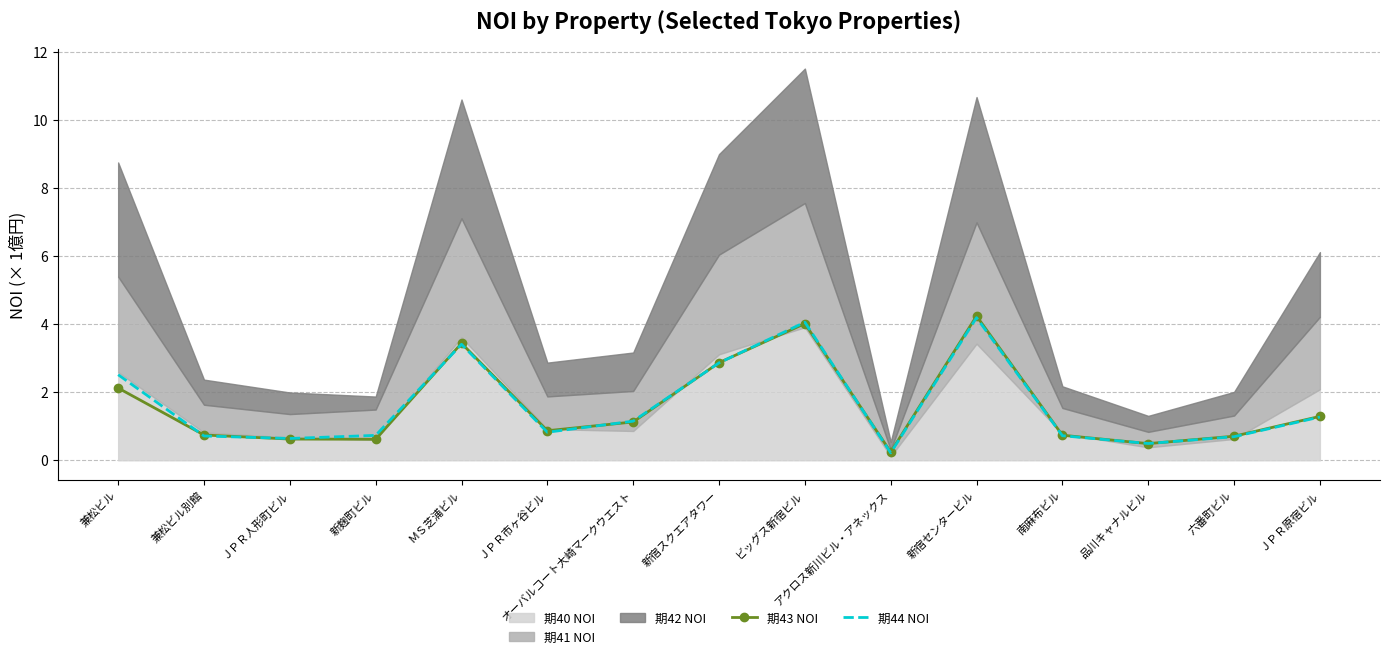

The 期43 NOI series shows 0.9 at ＪＰＲ人形町ビル. True or false?

False